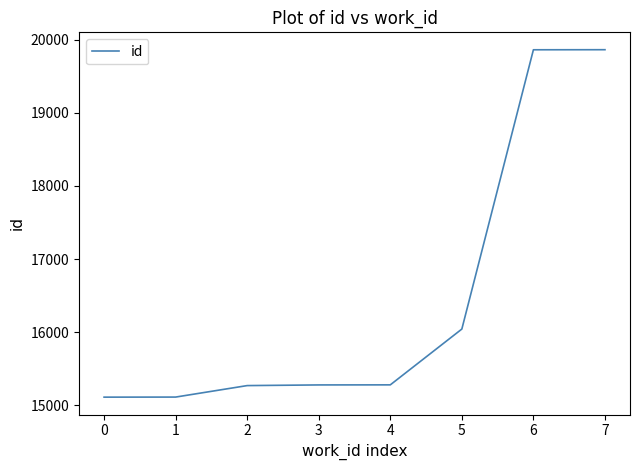

Count the number of data series in this chart.

1